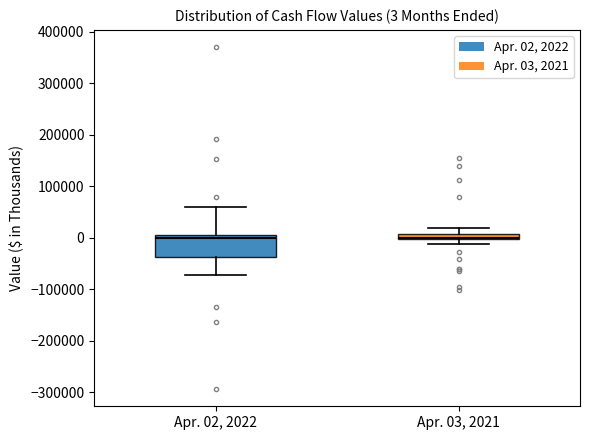

Which box is the tallest, from its lower edge to its upper edge?

Apr. 02, 2022